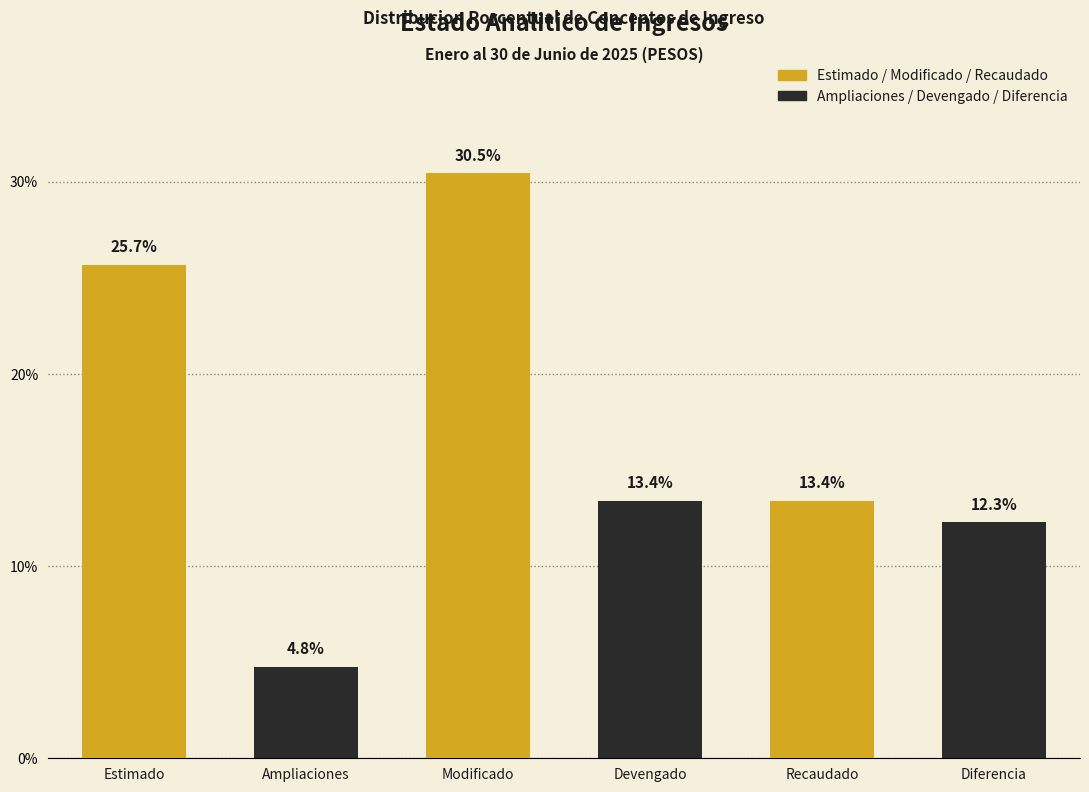

Reading right to left, extract all data points from this chart.

Diferencia=12.3	Recaudado=13.4	Devengado=13.4	Modificado=30.5	Ampliaciones=4.8	Estimado=25.7